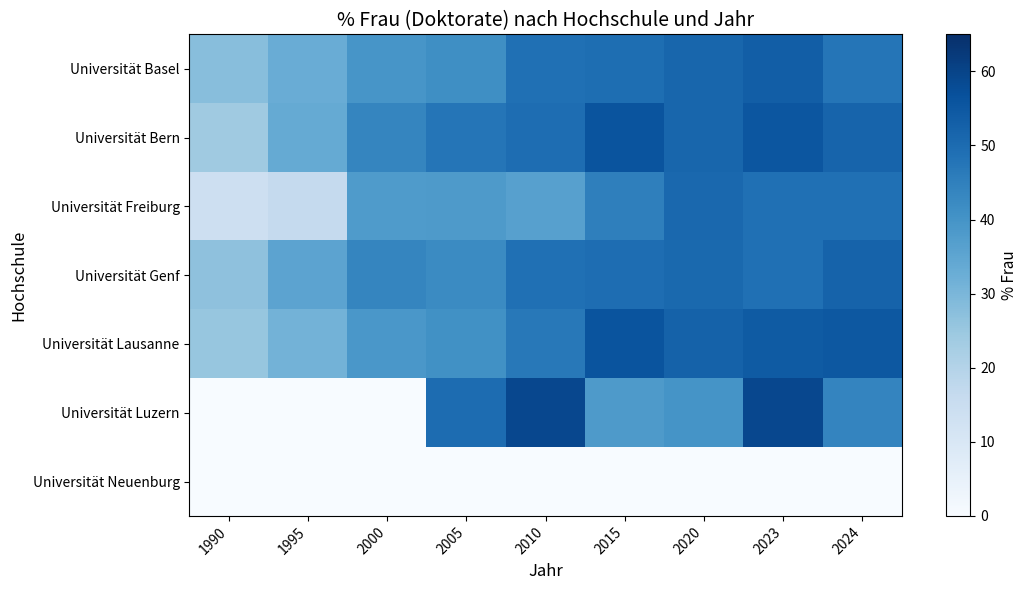

Between 2024 and 2000, which is larger?

2024